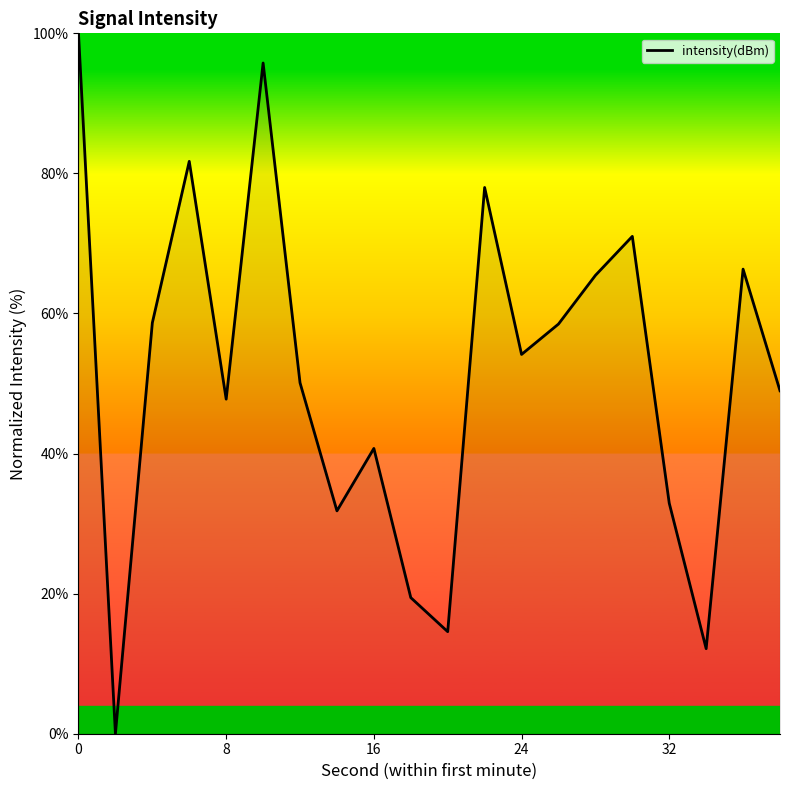

What is the maximum value shown in the chart?

100.0